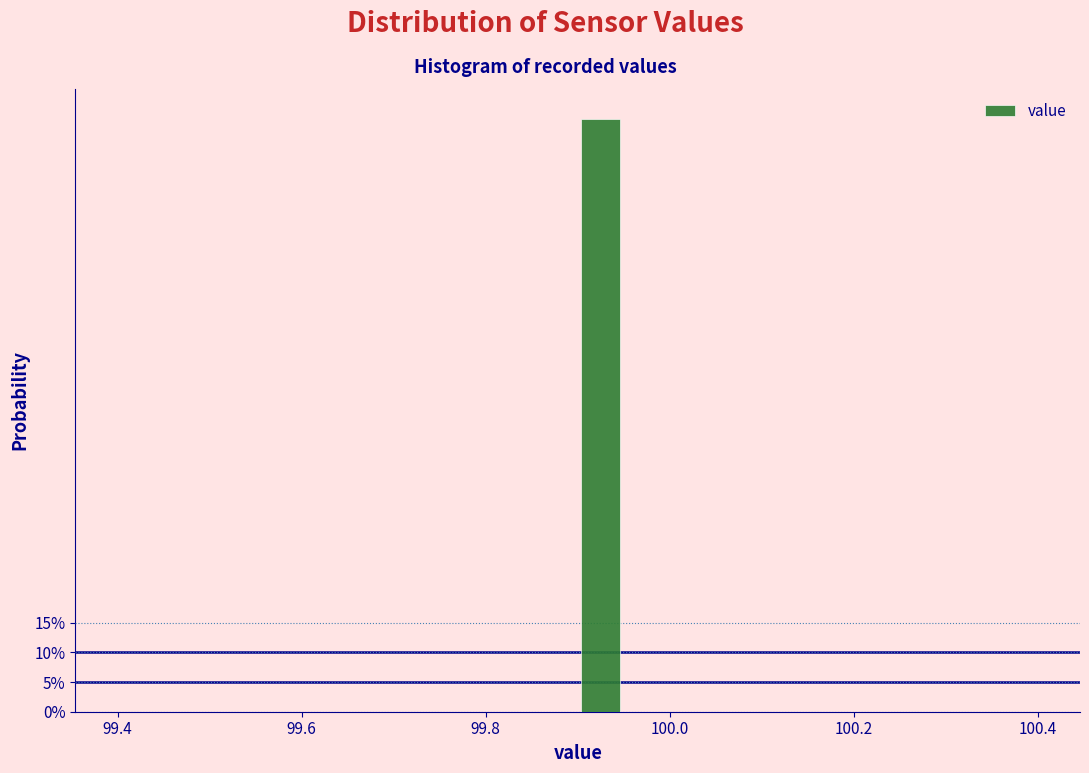

Read against the x-axis, roughly where is the centre of the tallest bar?

99.92